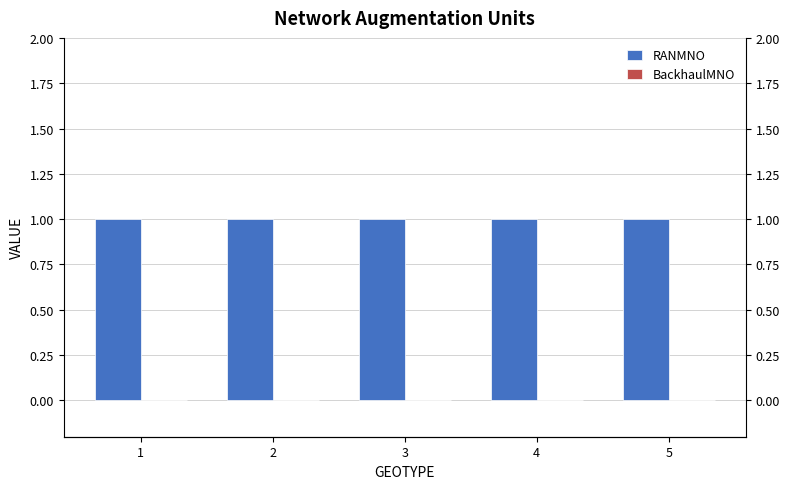

Is the value of BackhaulMNO at 4 greater than the value of RANMNO at 3?

No